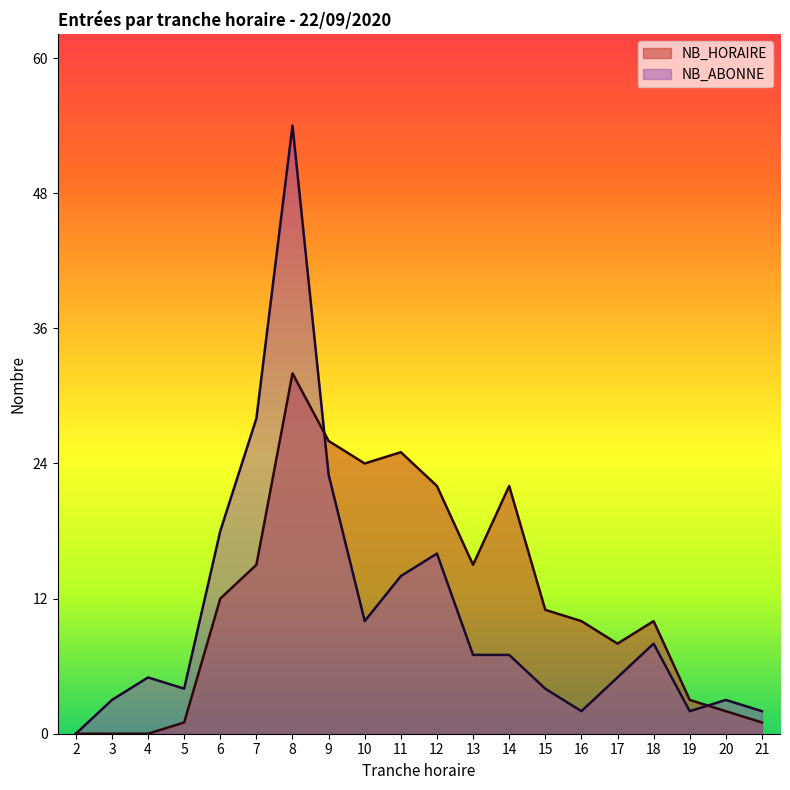

Which series has the largest range (max minus min)?

NB_ABONNE